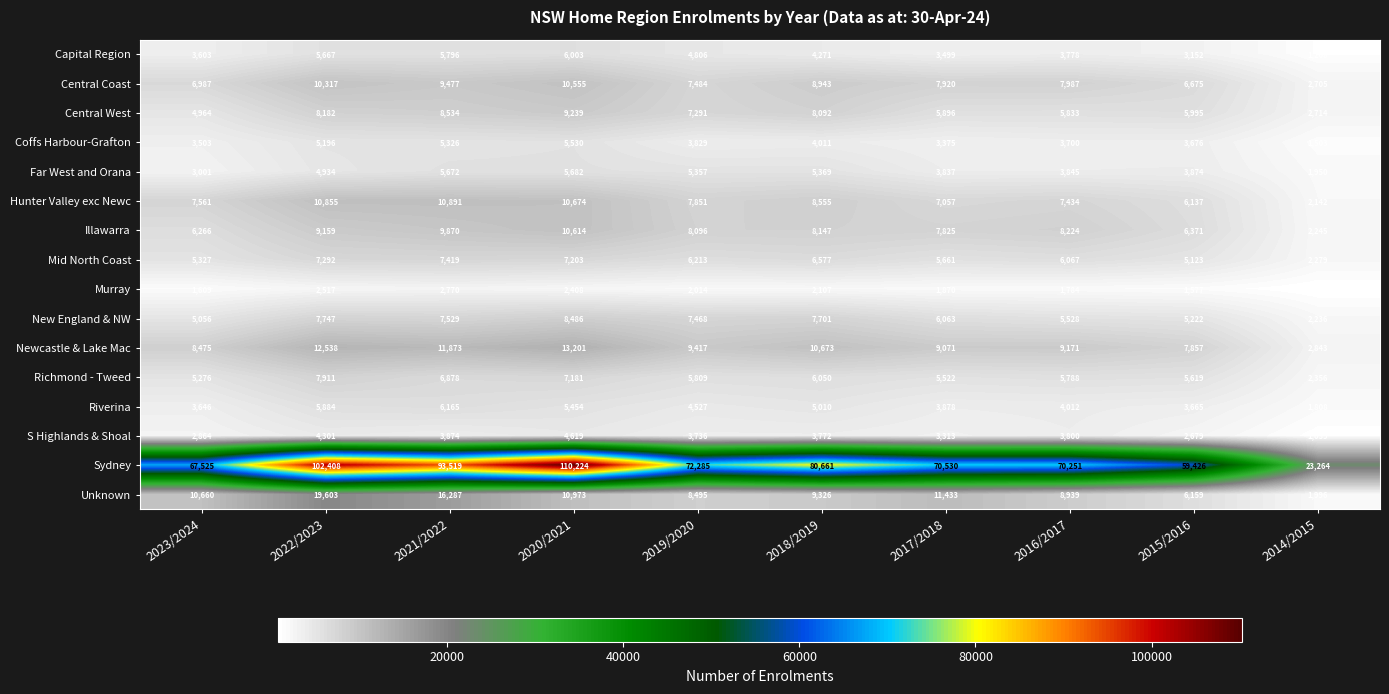

What is the difference between the maximum and minimum values in the S Highlands & Shoal series?

3580